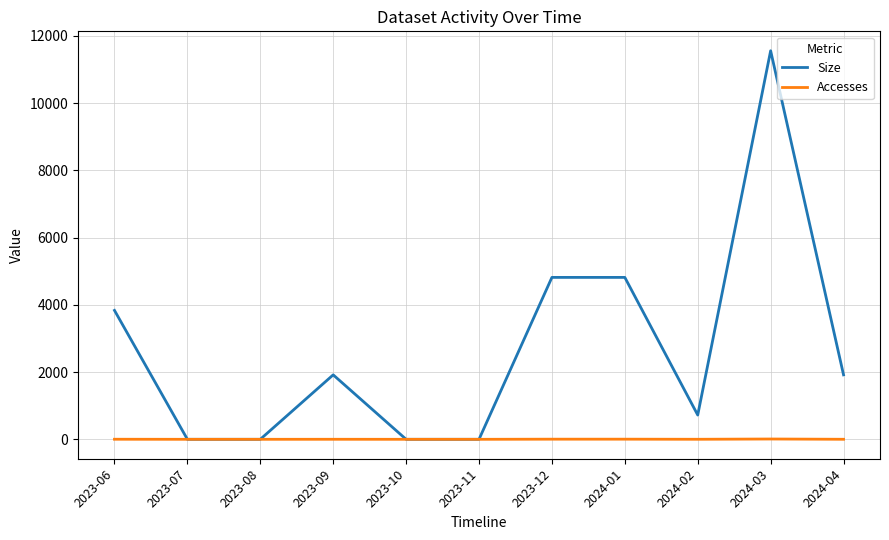

At which category is the sum across all series the highest?

2024-03